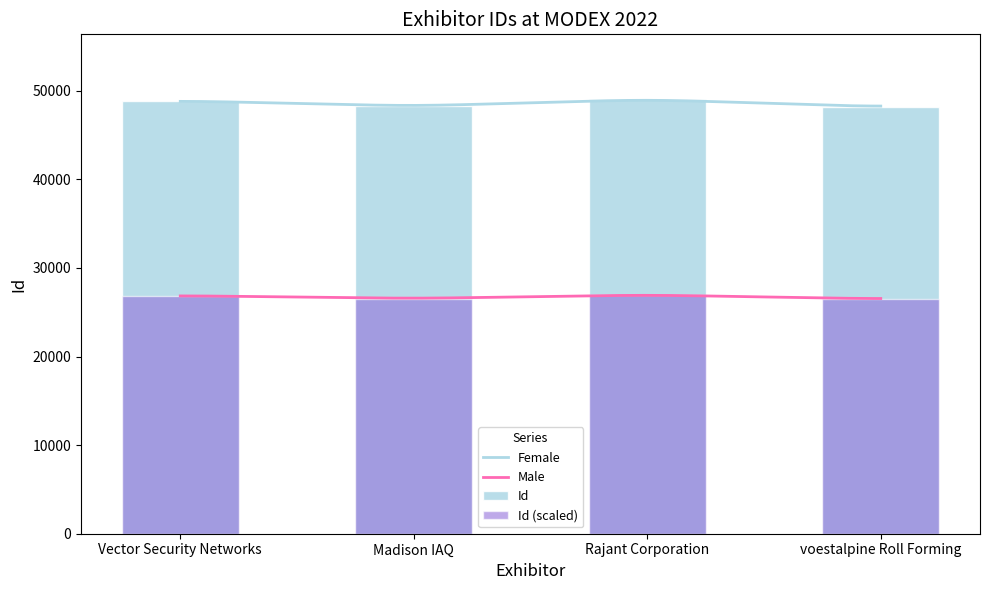

True or false: the data shows 48270 at Madison IAQ.

True